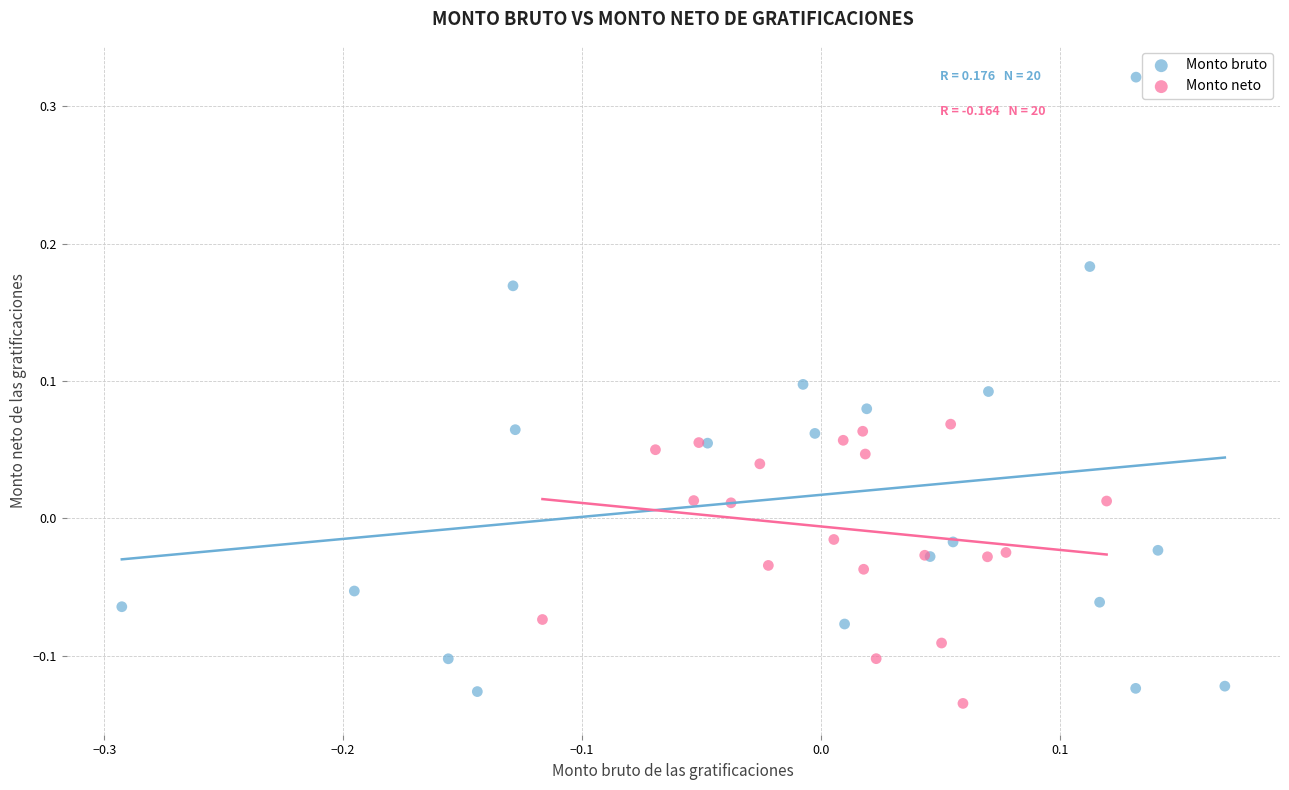

Which series reaches the maximum Y coordinate?

Monto bruto